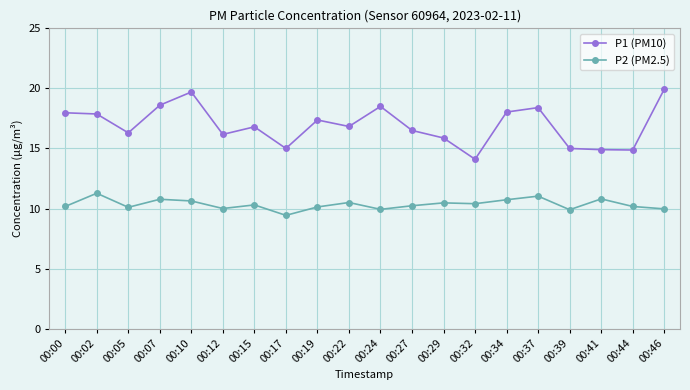

True or false: P1 (PM10) has a value of 8.4 at 00:39.

False